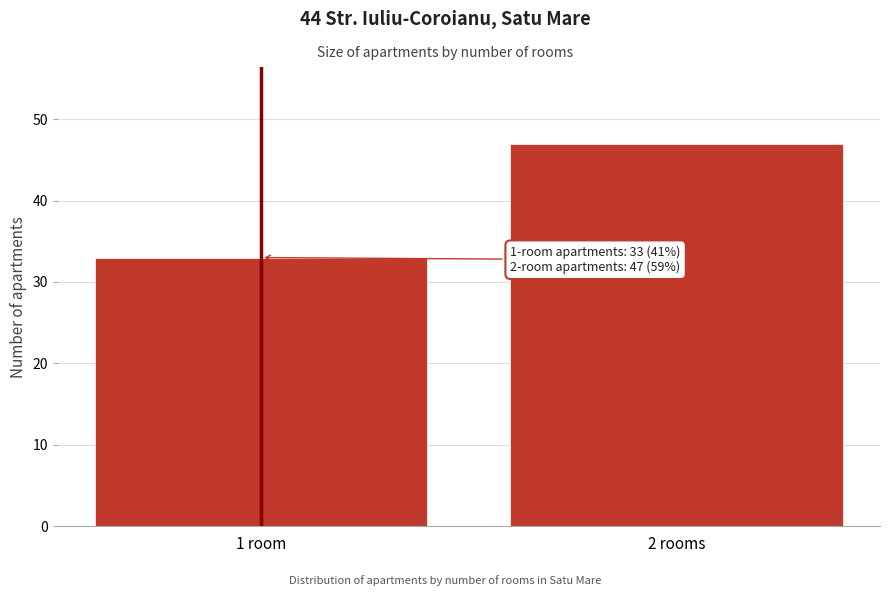

Reading left to right, transcribe all the data shown in this chart.

33	47